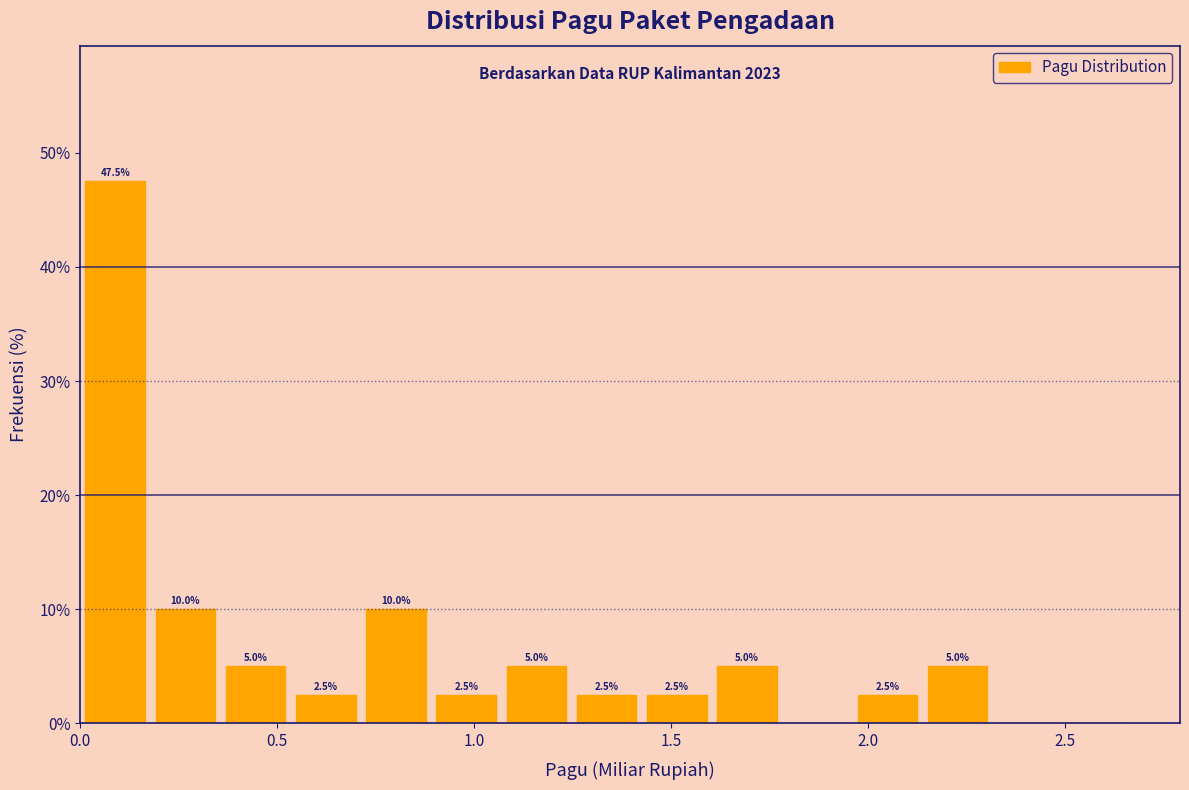

Around what value on the x-axis is the tallest bar? Give the approximate position of its centre, as read against the axis.

0.10